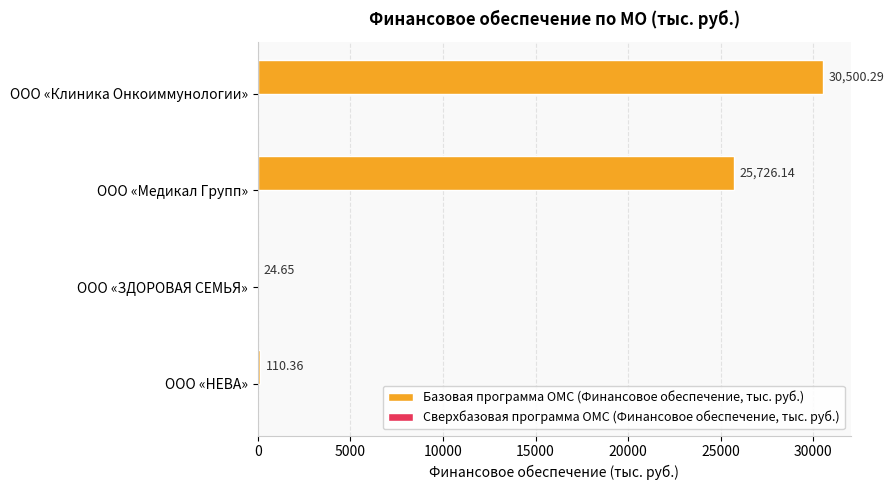

At which label is the value closest to 15262?

ООО «Медикал Групп»